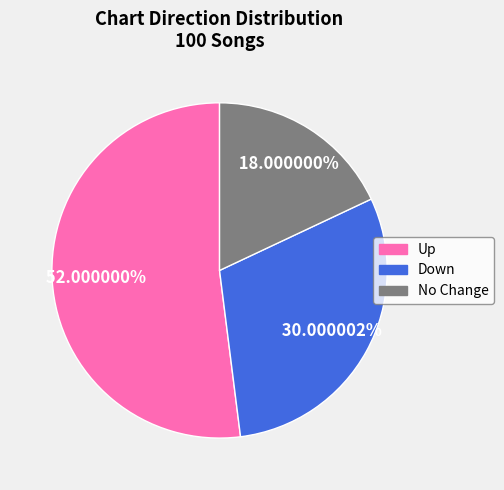

Rank the categories by value from highest to lowest.

Up, Down, No Change